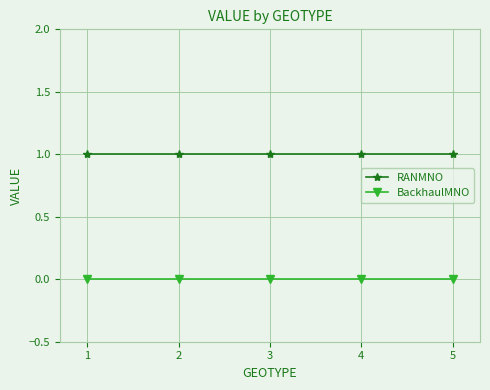

The value of BackhaulMNO at 3 is 0. True or false?

True